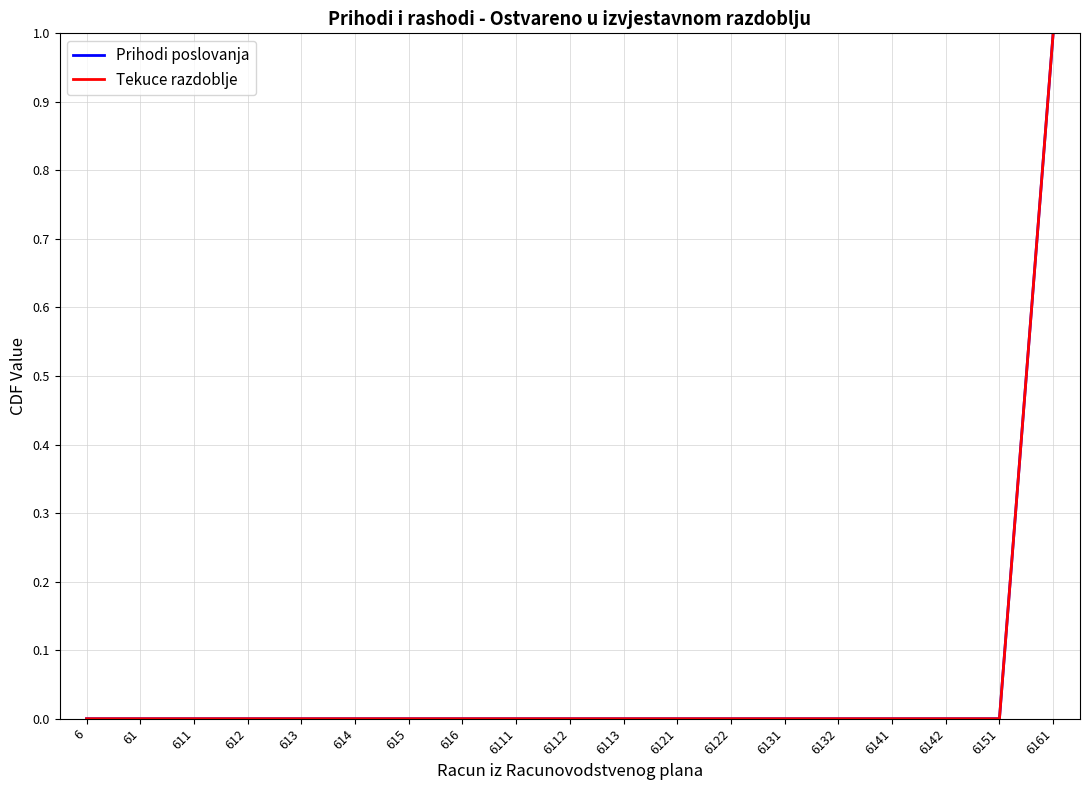

Does the chart have visible grid lines?

Yes